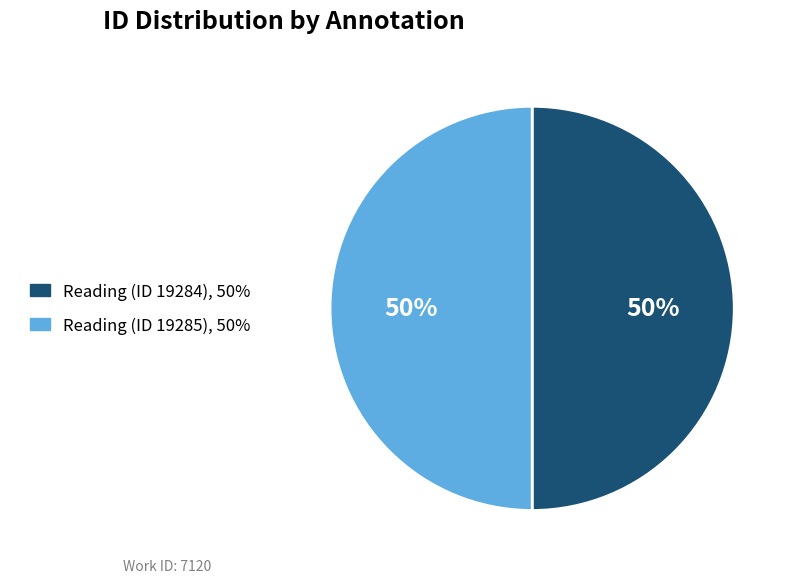

Is it true that Reading (ID 19285) is 58% of the pie?

False